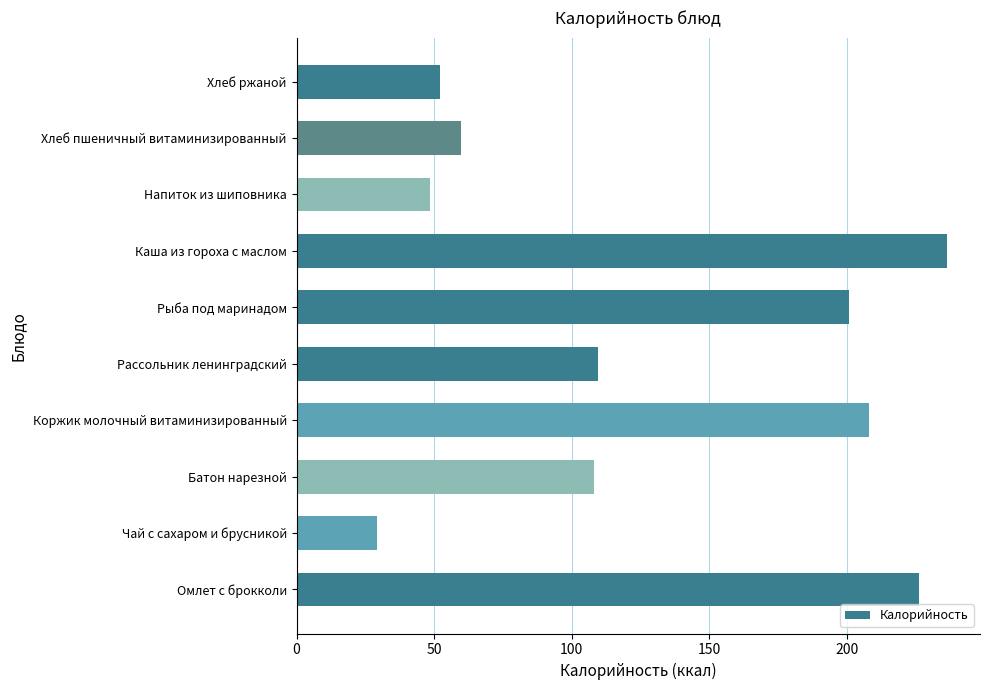

What is the smallest value displayed?

29.1